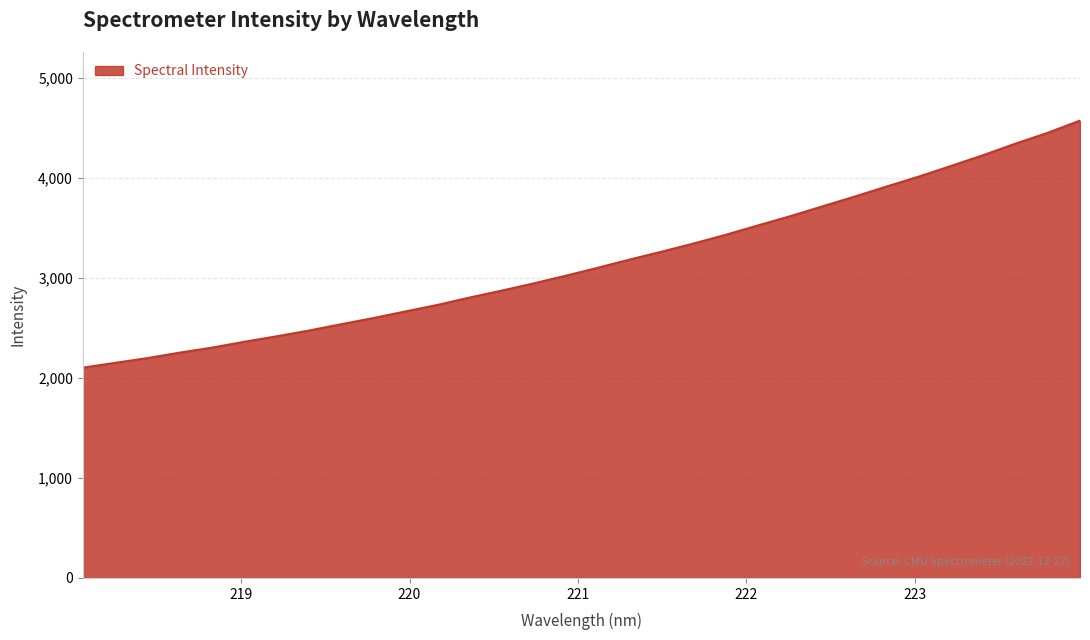

What is the difference between the maximum and minimum values?

2469.7